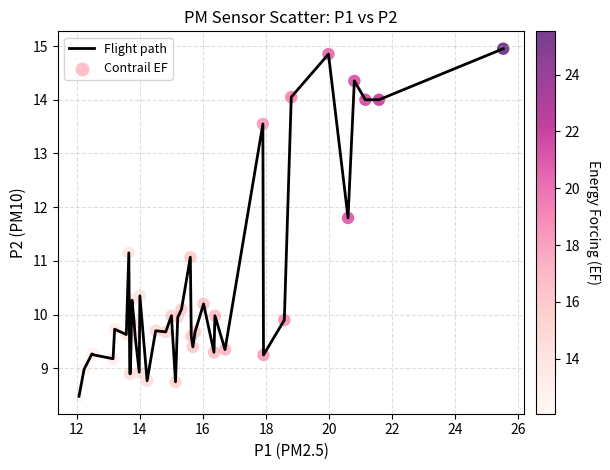

What is the minimum value shown in the chart?

8.5